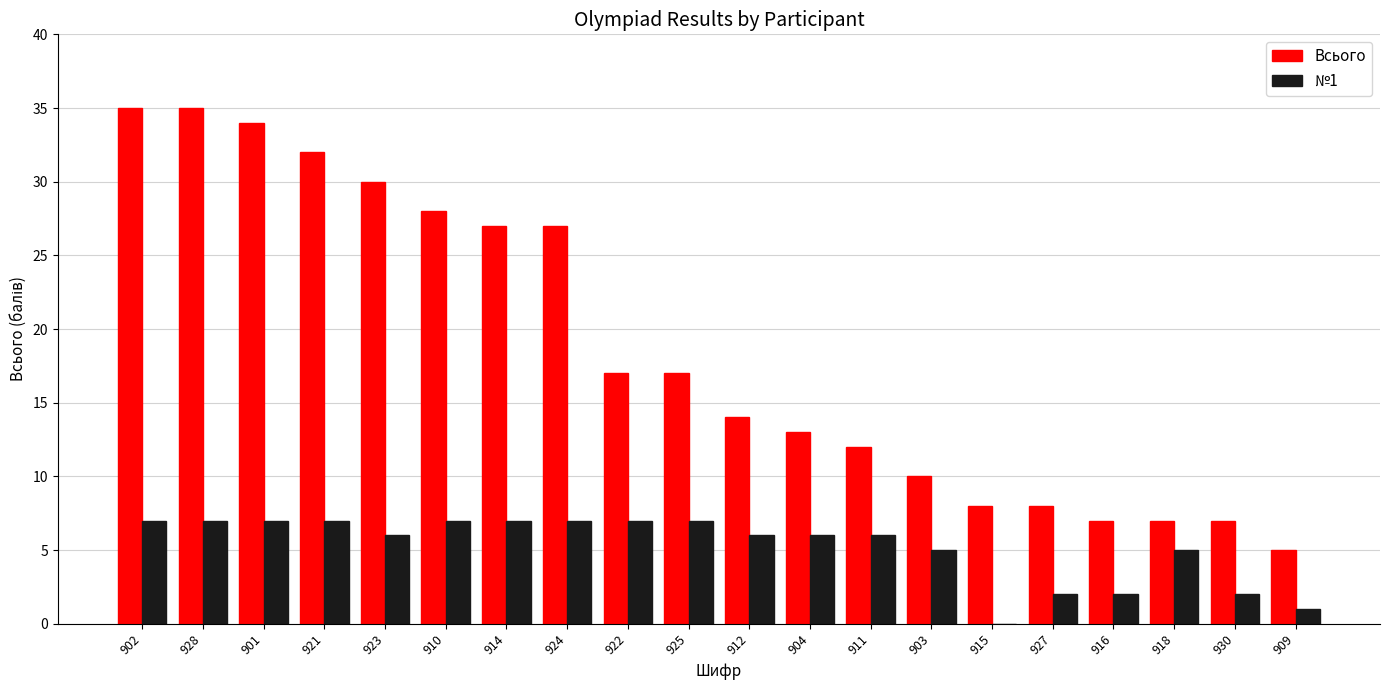

What is the total value across all series at 903?

15